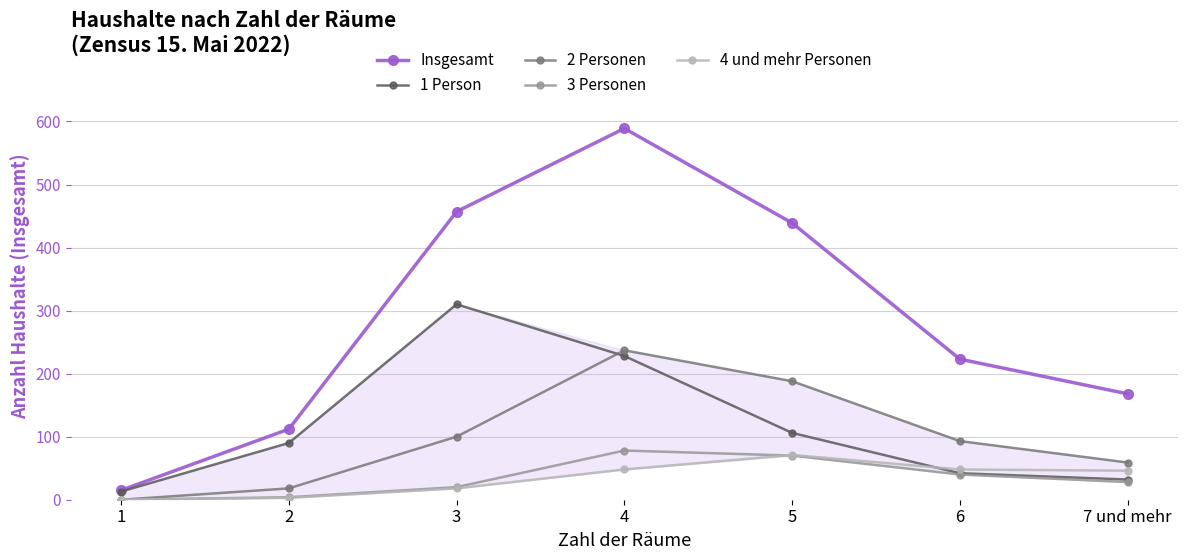

Which series has the widest spread of values?

Insgesamt